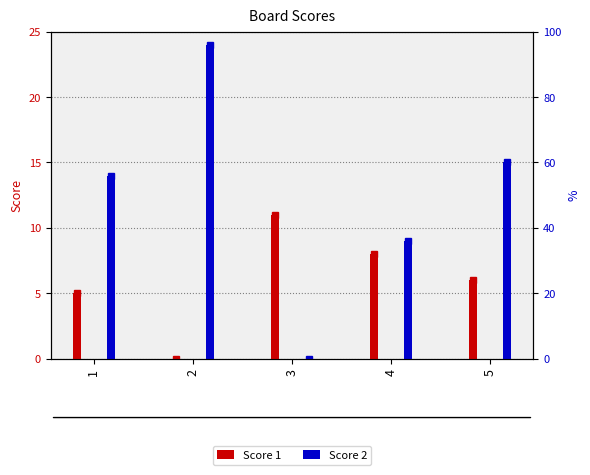

Reading left to right, list all the values displayed in this chart.

Score 1: 5	0	11	8	6
Score 2: 14	24	0	9	15